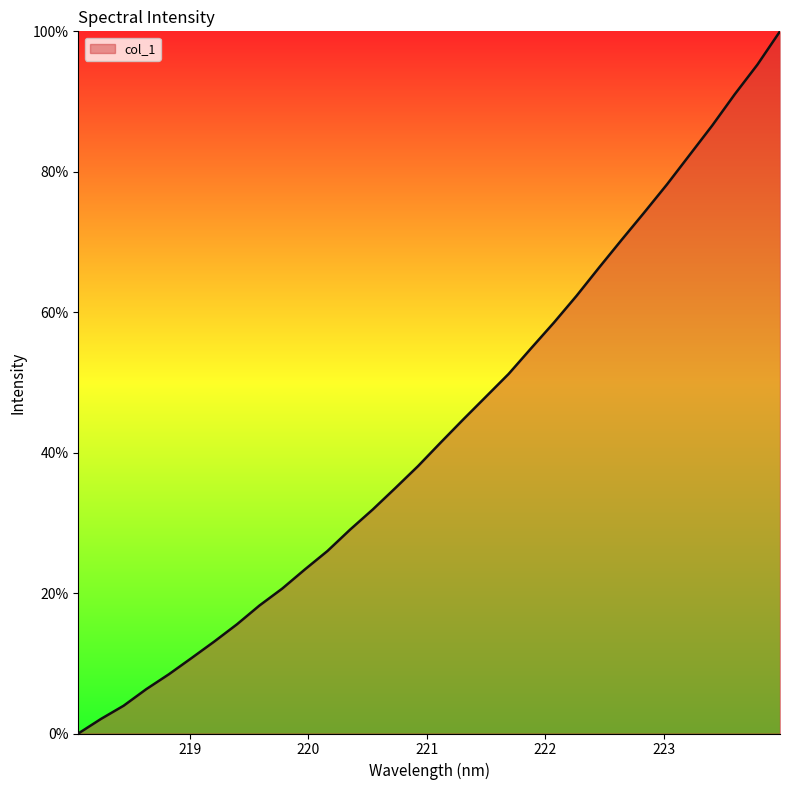

What is the difference between the maximum and minimum values?

100.0